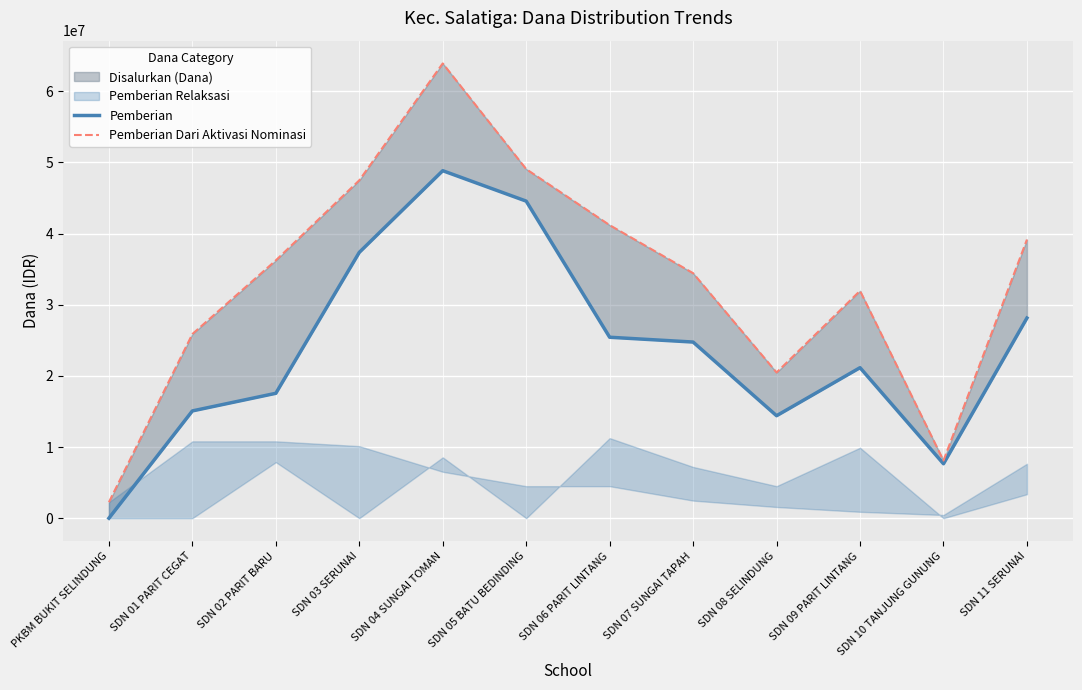

At which category does the chart reach its peak across all series?

SDN 04 SUNGAI TOMAN